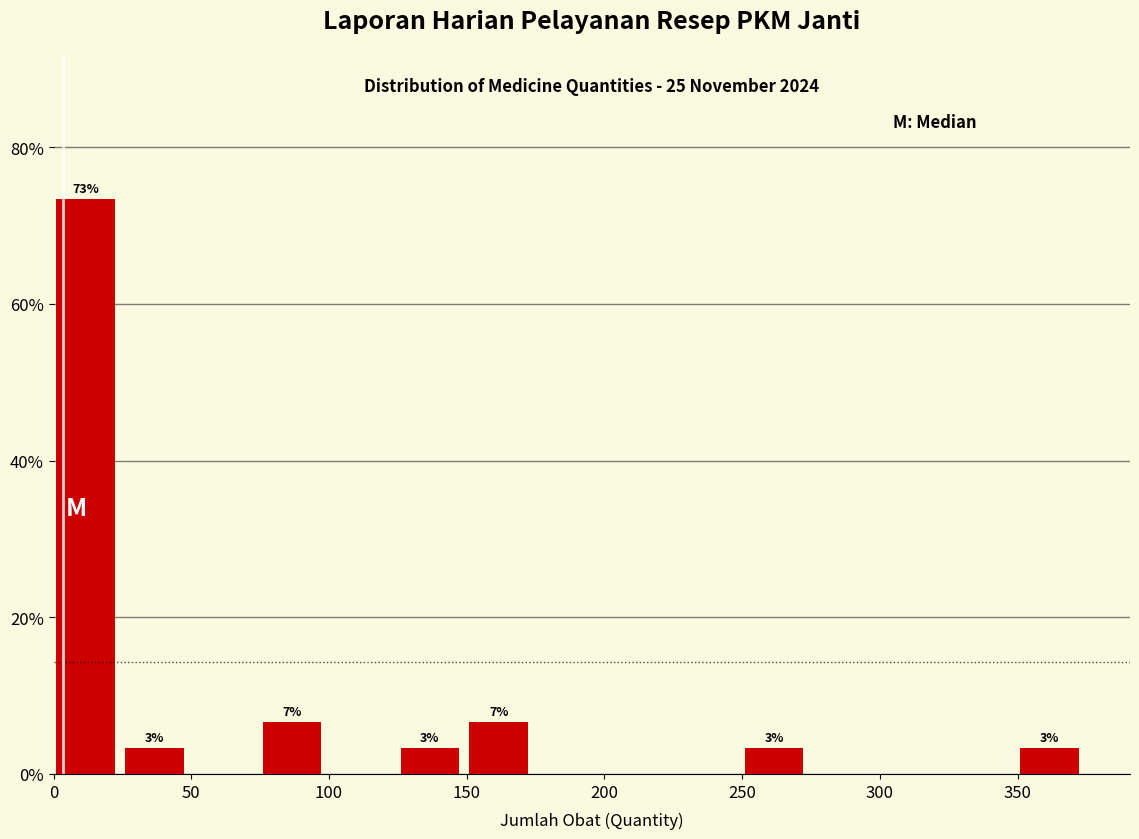

Over which range of the x-axis is the bar tallest?

1 to 26